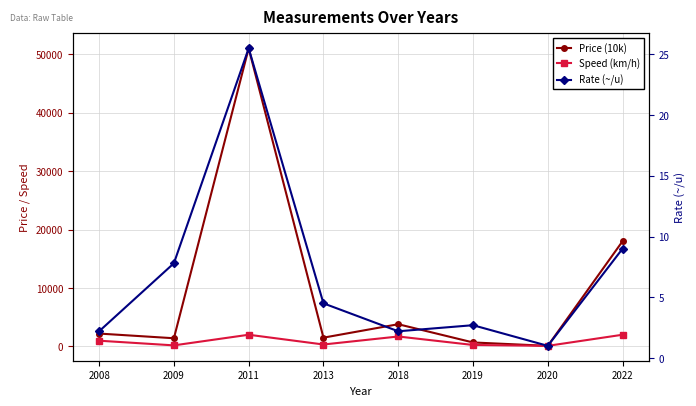

Reading left to right, list all the values displayed in this chart.

Price (10k): 2200.0	1400.0	51000.0	1500.0	3800.0	680.0	100.0	18000.0
Speed (km/h): 980.0	180.0	2000.0	330.0	1700.0	250.0	100.0	2000.0
Rate (~/u): 2.2	7.8	25.5	4.5	2.2	2.7	1.0	9.0